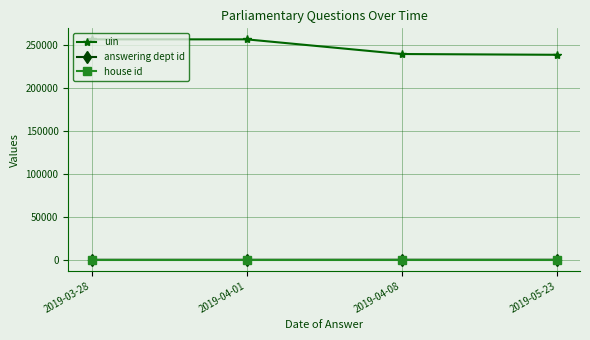

What is the spread (max minus min) of values at 2019-05-23?

238387